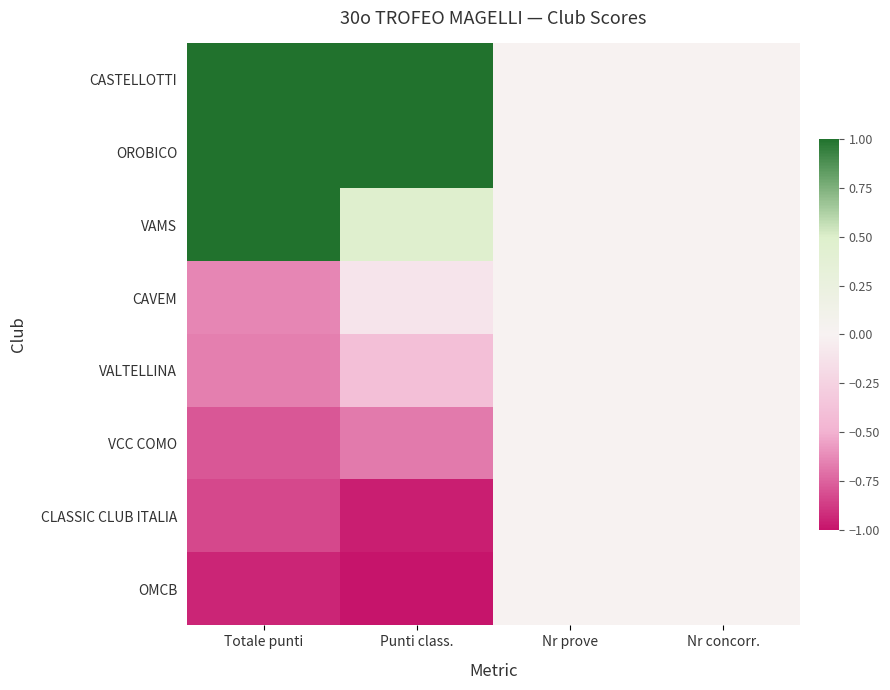

At how many categories does at least one series exceed 0?

2